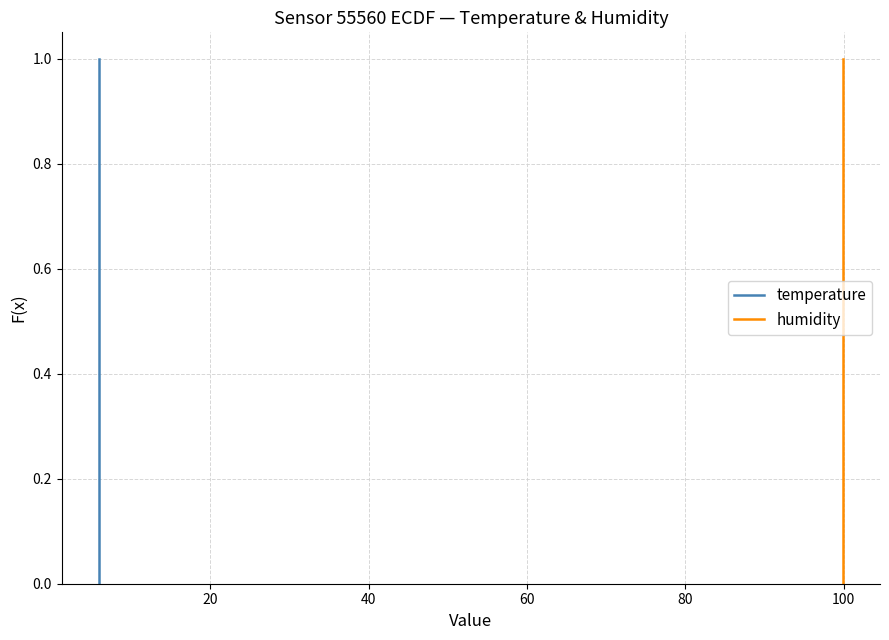

What are all the series names shown in the legend?

temperature, humidity